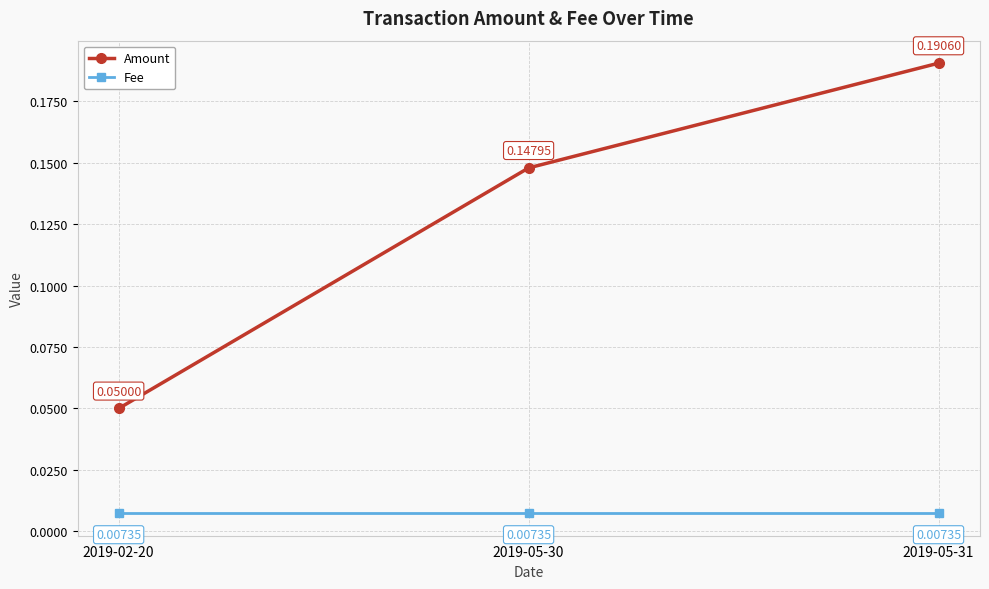

Rank the series at 2019-02-20 from lowest to highest value.

Fee, Amount